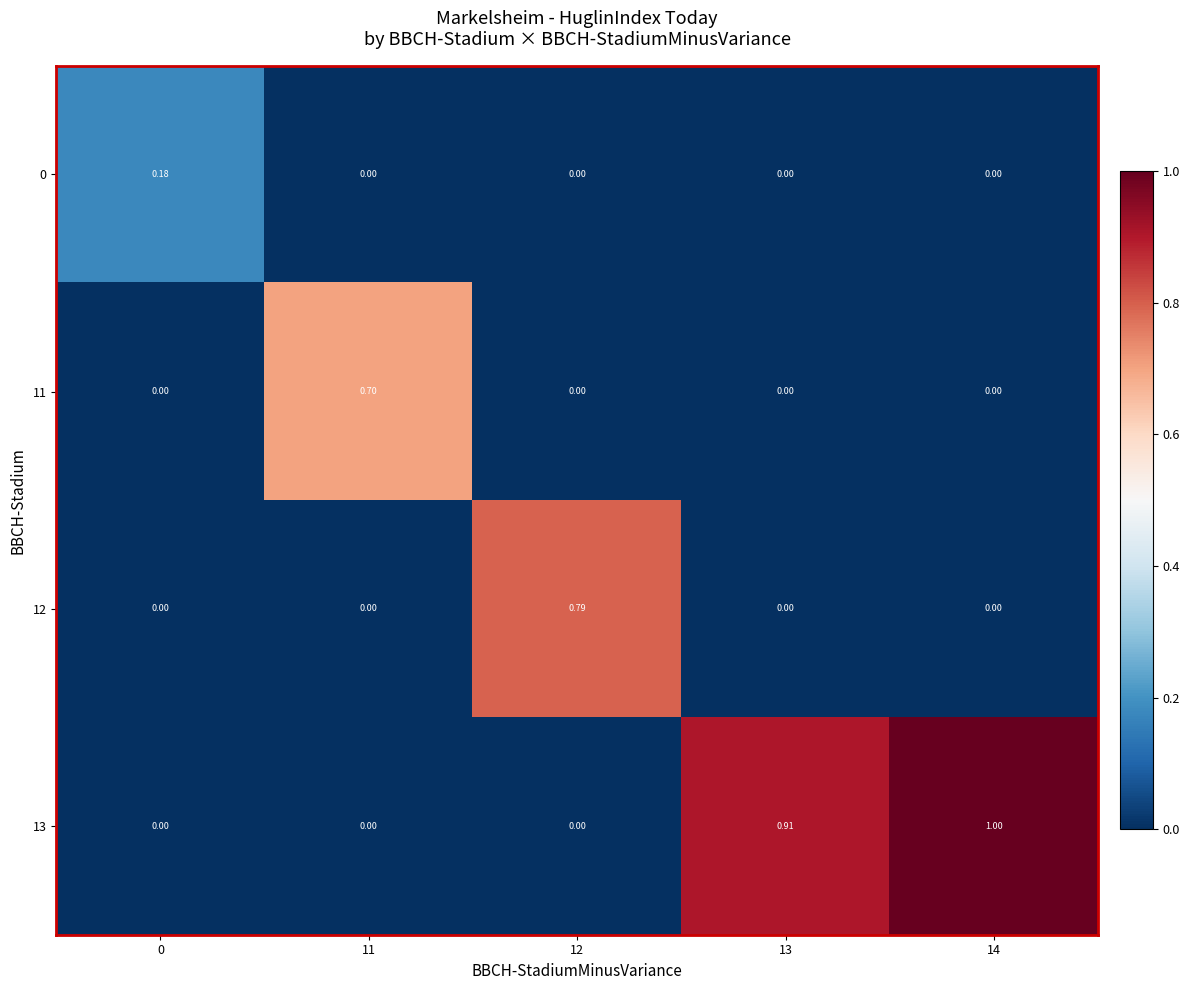

Count the number of data series in this chart.

4